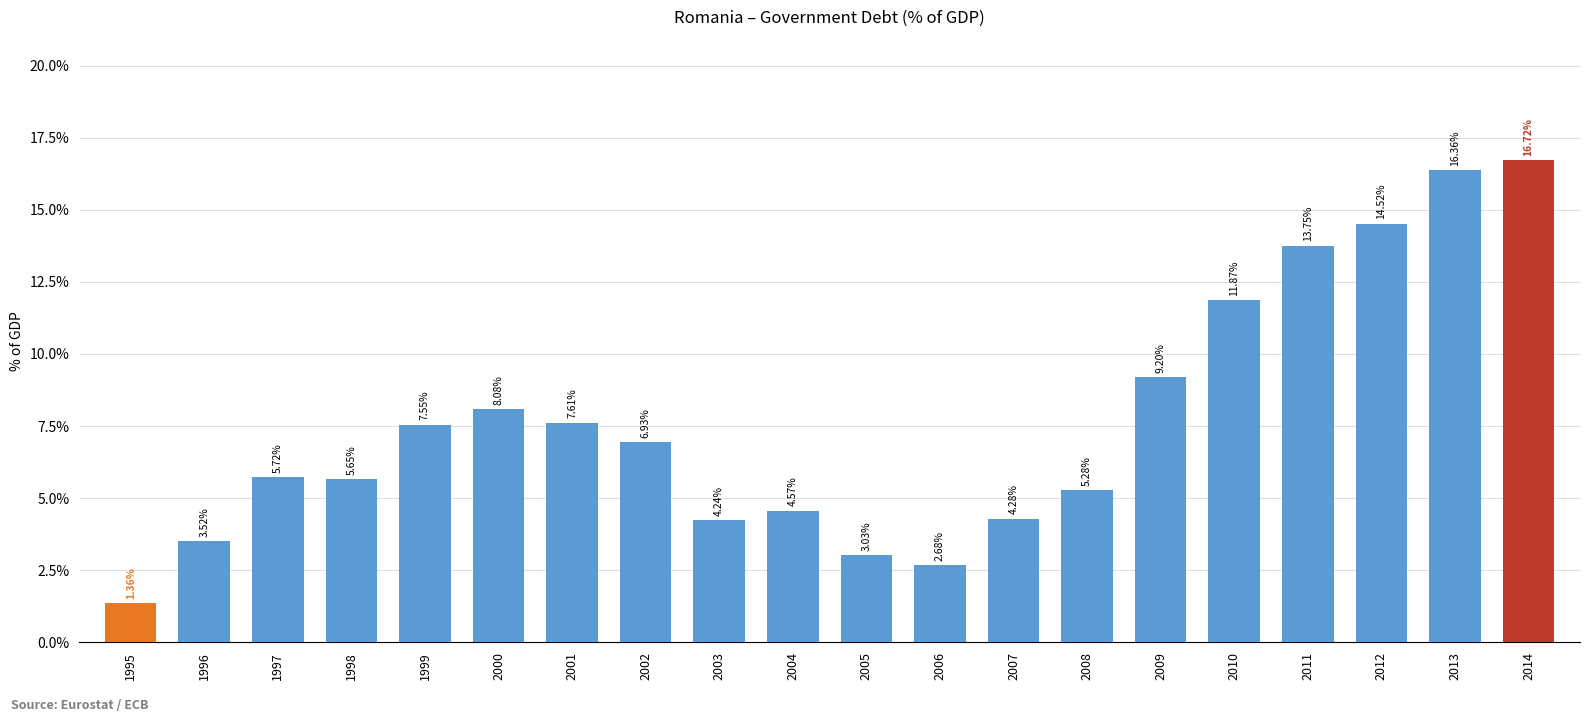

Which label corresponds to the largest value in the chart?

2014